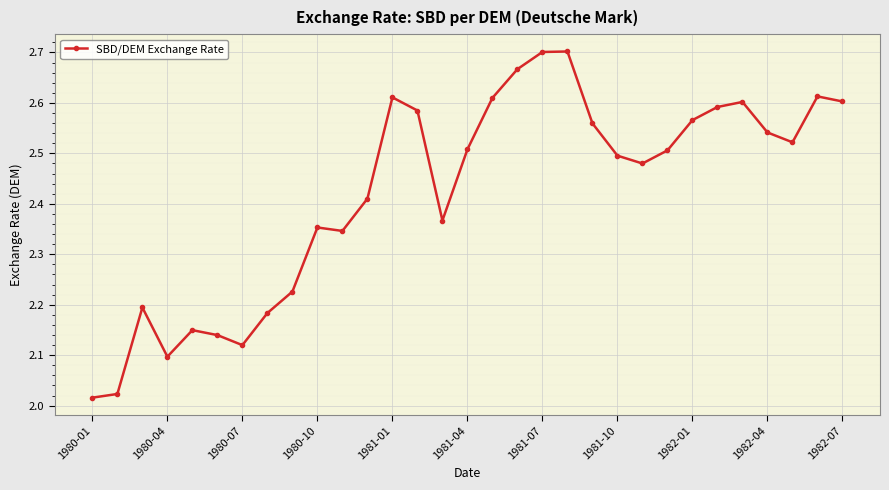

What is the difference between the second highest and minimum values?

0.7